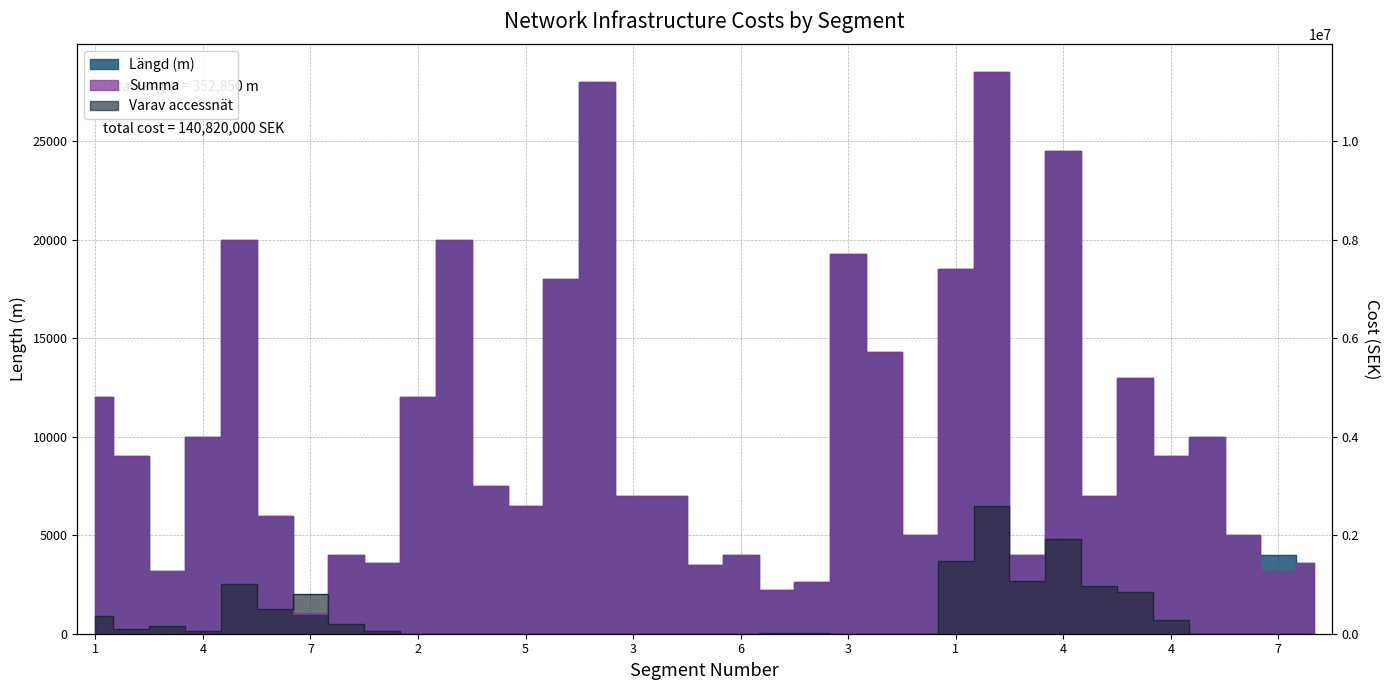

How many interior local peaks does the Varav accessnät series have?

5